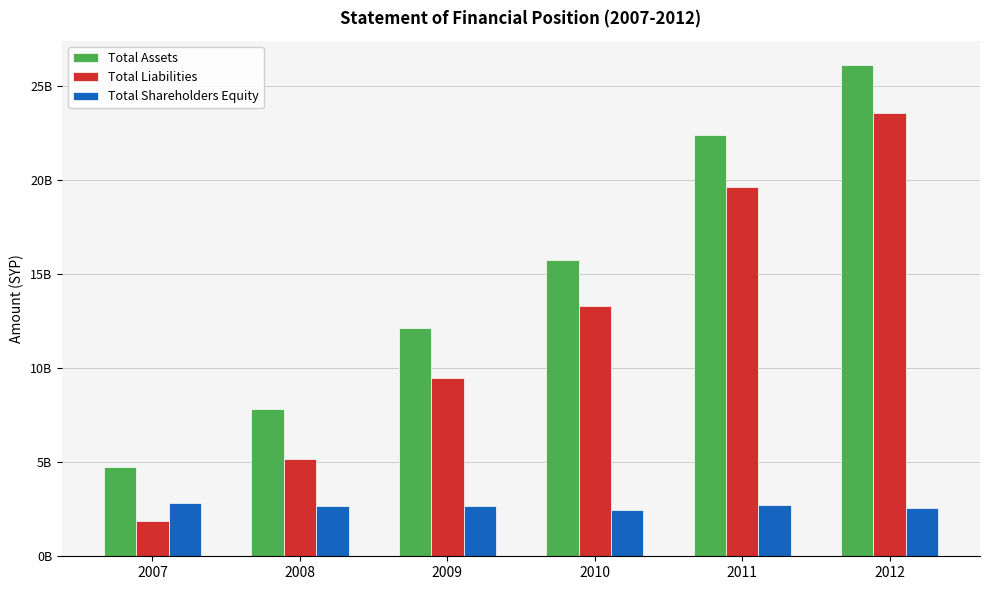

What is the spread (max minus min) of values at 2012?

23540753748